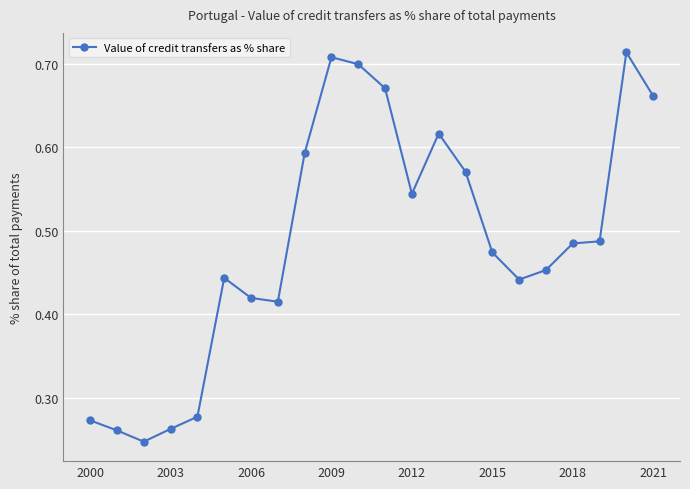

True or false: the data has more than 2 interior local peaks.

True